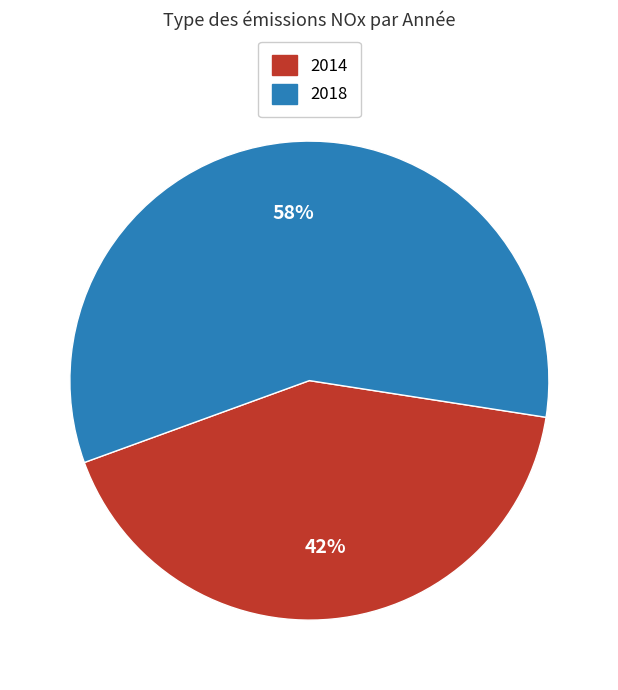

To the nearest percent, what is the average slice percentage?

50%